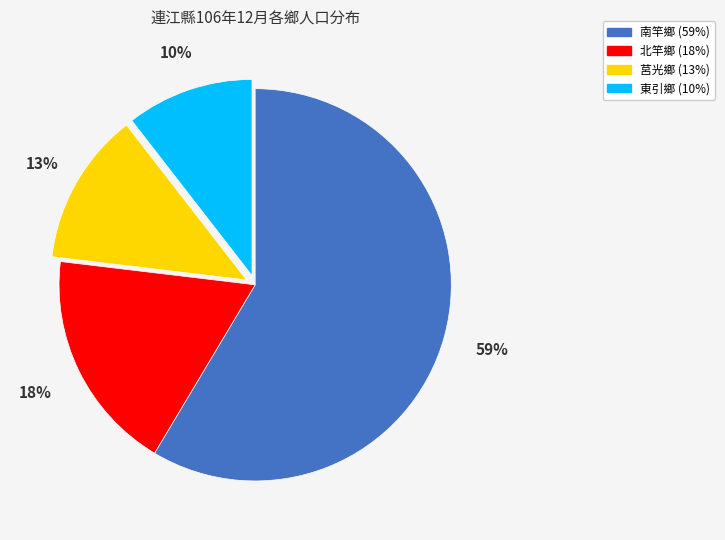

How many segments does this pie chart have?

4